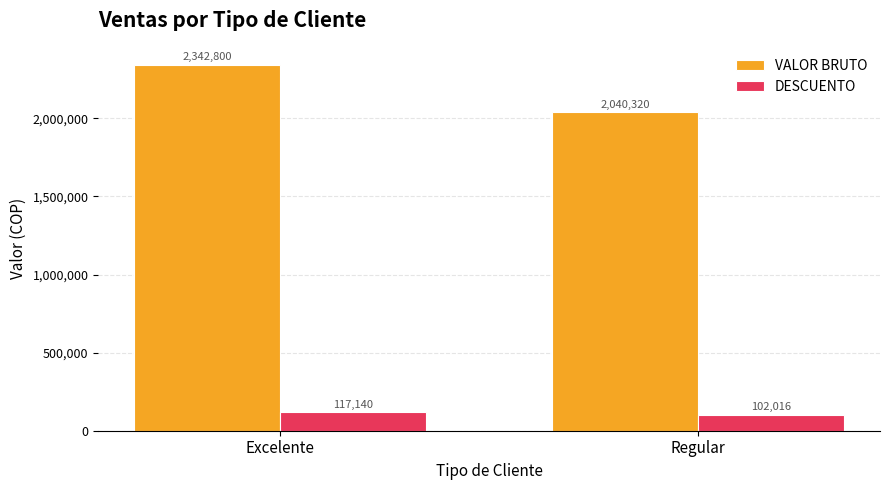

What is the difference between the maximum and minimum values in the VALOR BRUTO series?

302480